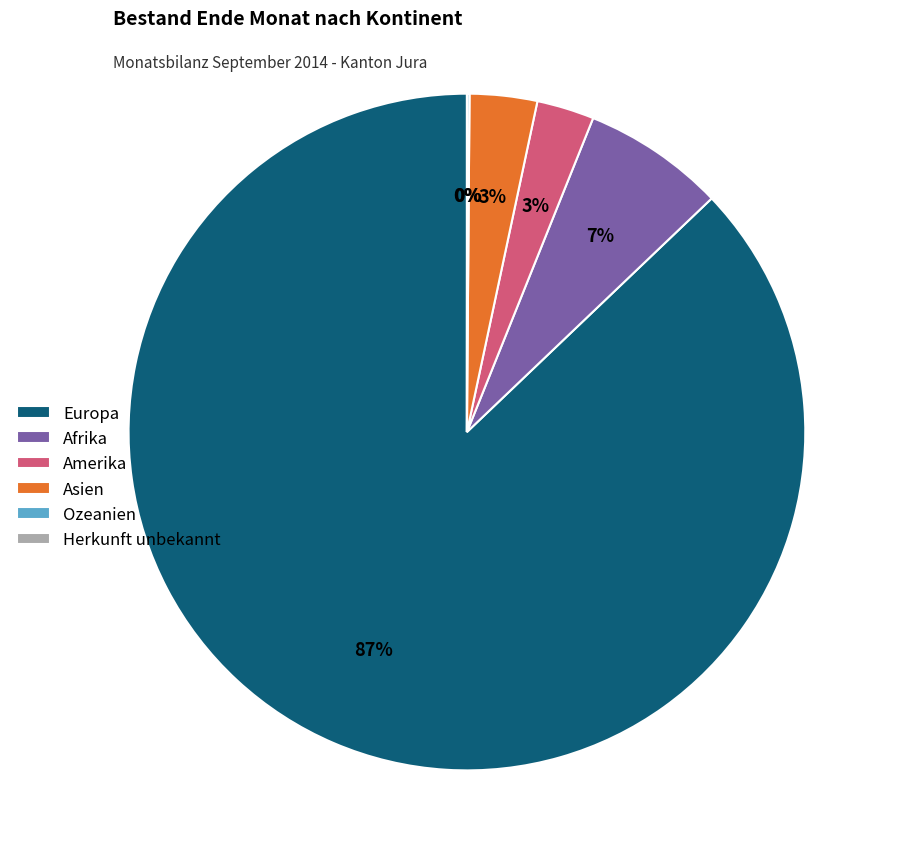

Is there a majority slice in this chart?

Yes